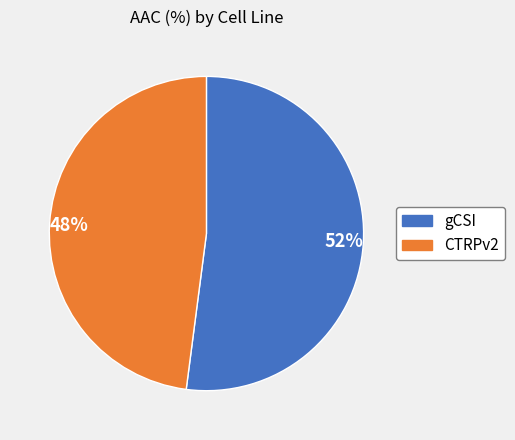

What percentage is the 48% slice, to the nearest percent?

48%